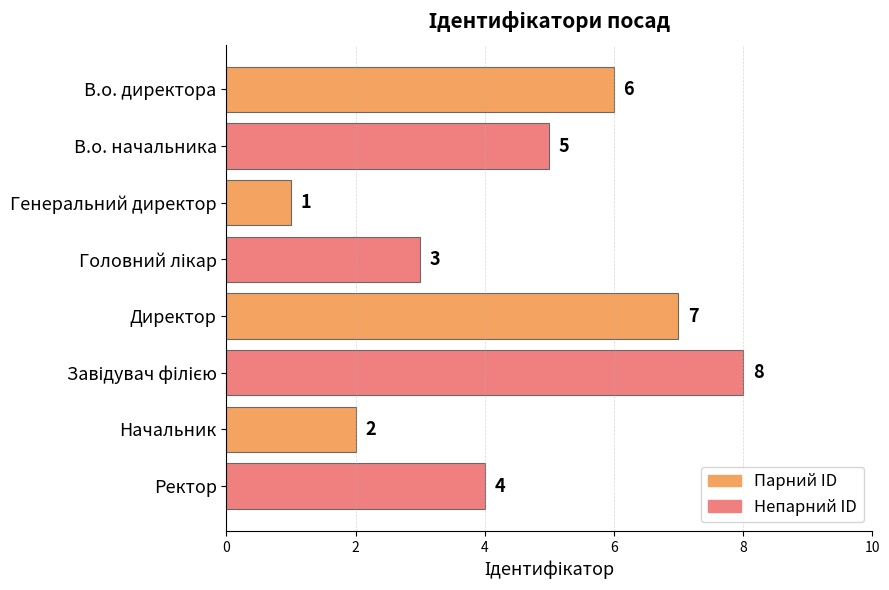

What is the label of the 2nd bar from the top?

В.о. начальника